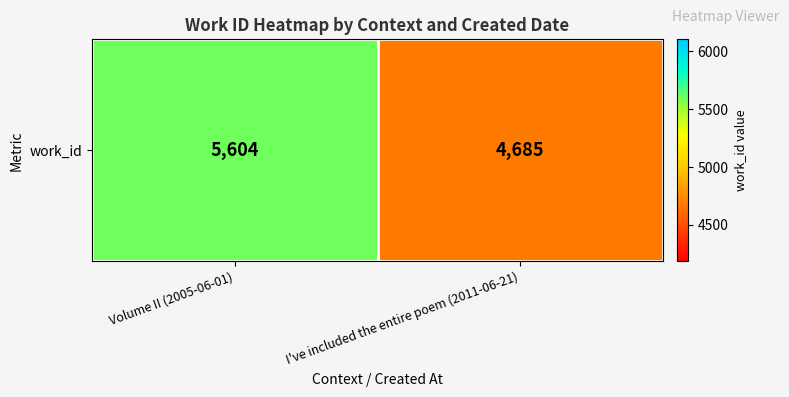

List the labels in order of value, smallest first.

I've included the entire poem (2011-06-21), Volume II (2005-06-01)